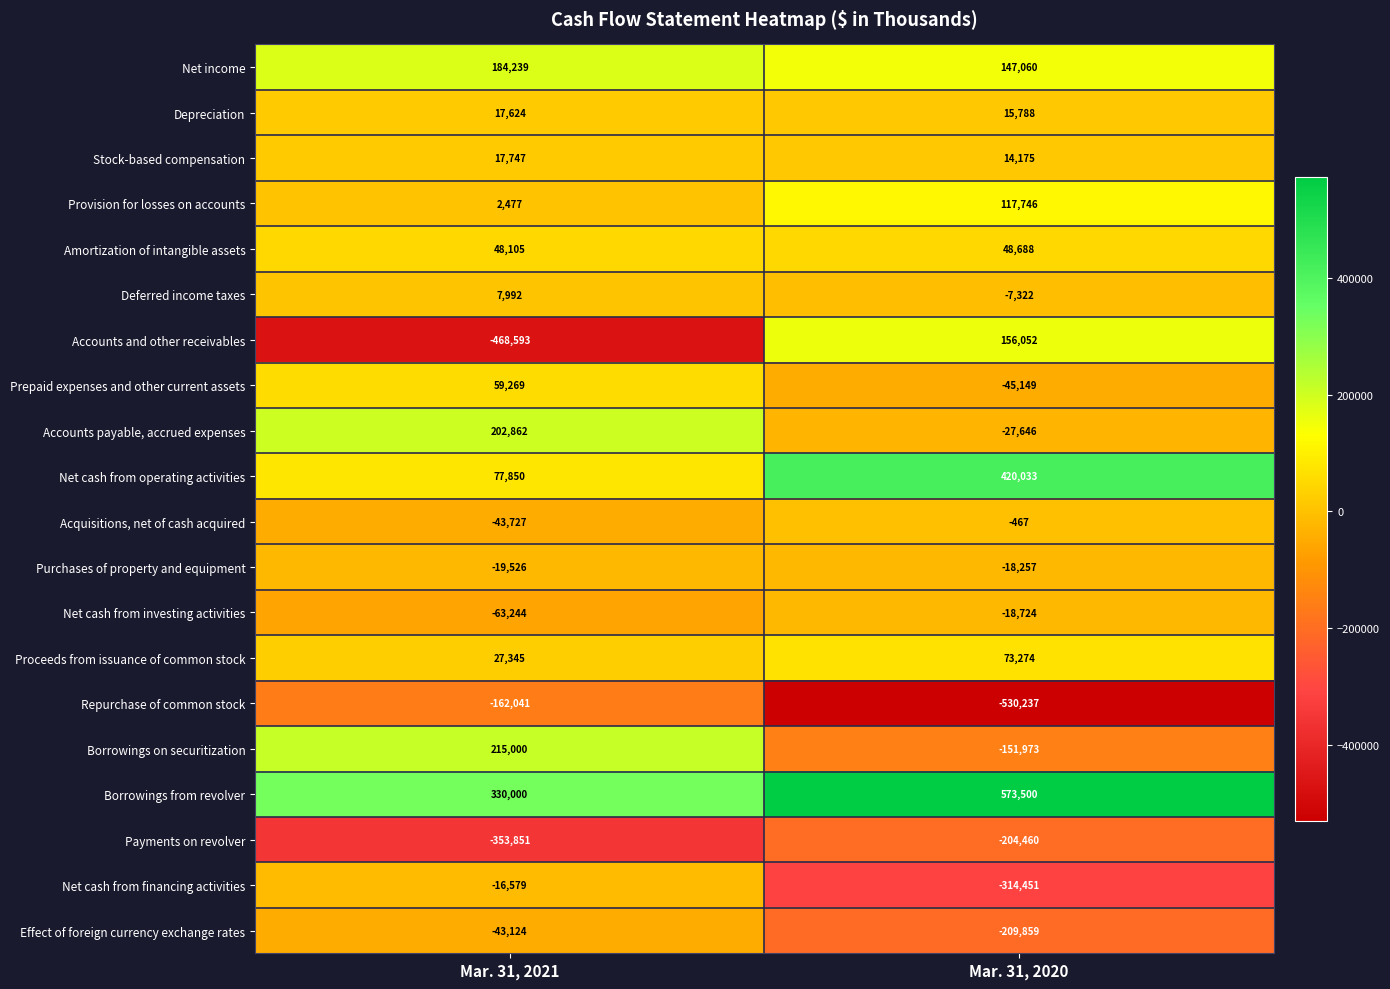

List the series in order of their peak value, highest first.

Borrowings from revolver, Net cash from operating activities, Borrowings on securitization, Accounts payable, accrued expenses, Net income, Accounts and other receivables, Provision for losses on accounts, Proceeds from issuance of common stock, Prepaid expenses and other current assets, Amortization of intangible assets, Stock-based compensation, Depreciation, Deferred income taxes, Acquisitions, net of cash acquired, Net cash from financing activities, Purchases of property and equipment, Net cash from investing activities, Effect of foreign currency exchange rates, Repurchase of common stock, Payments on revolver